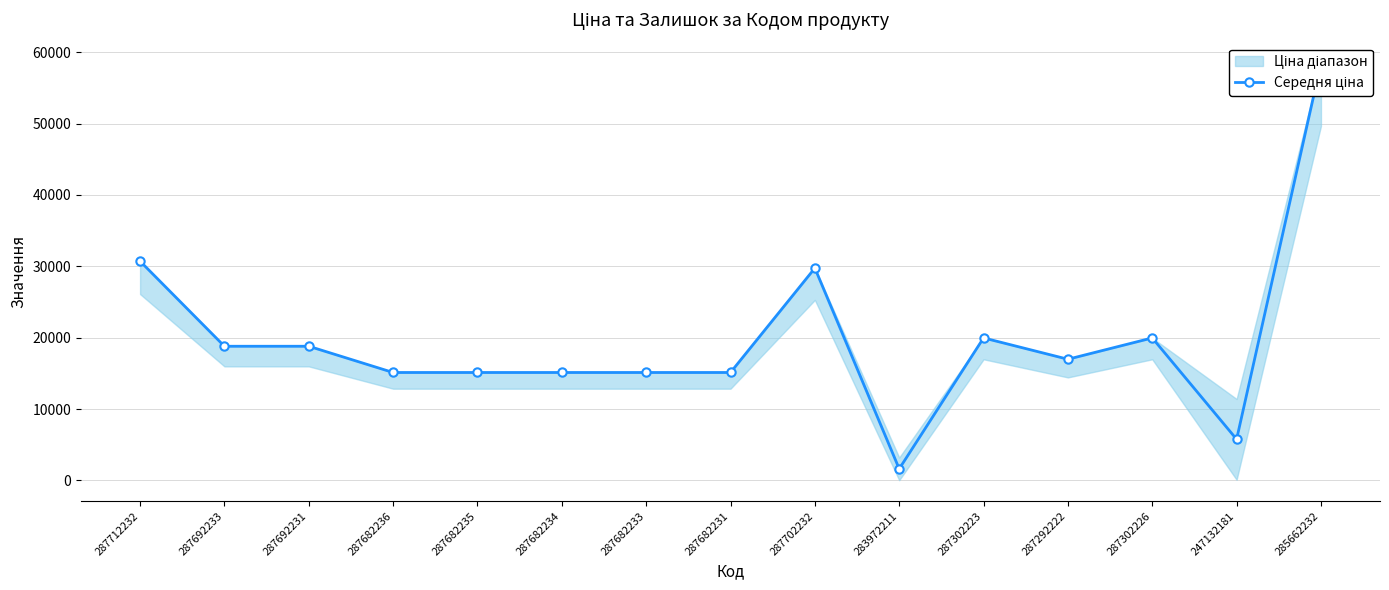

What is the value of the 2nd point from the left?

18796.8